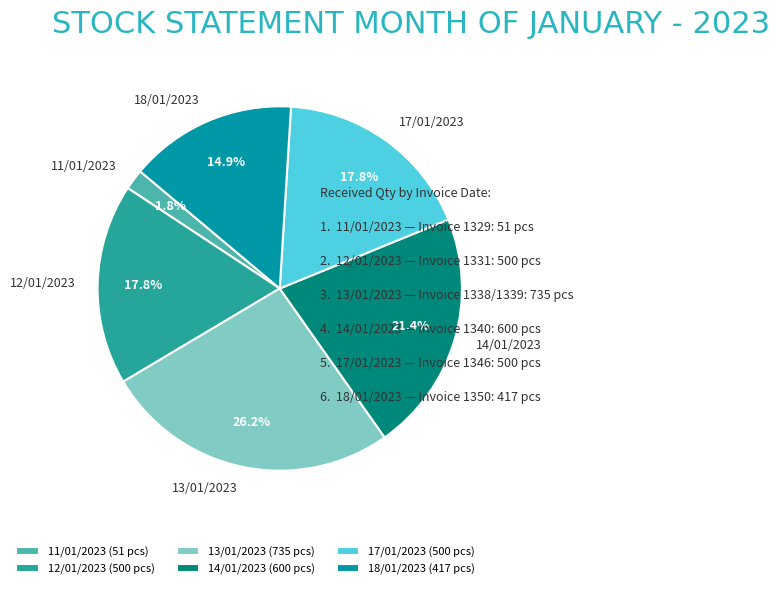

How many segments does this pie chart have?

6